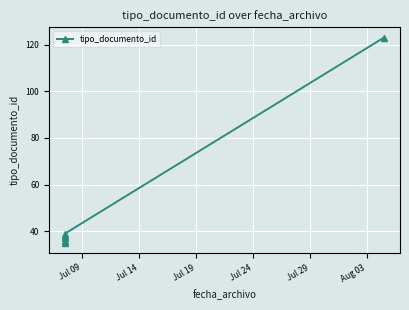

What is the maximum value shown in the chart?

123